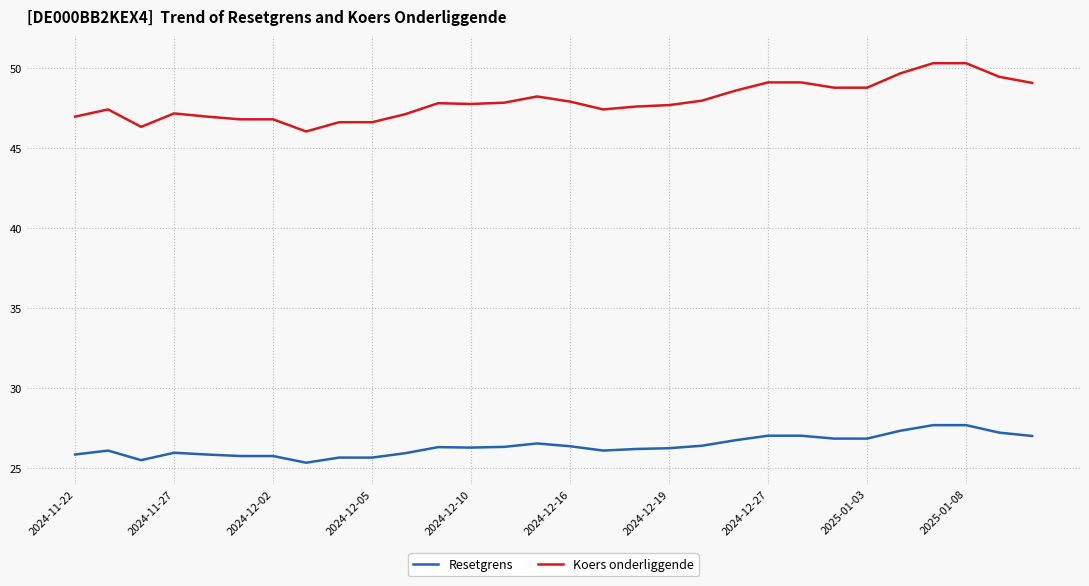

What is the minimum value shown in the chart?

25.3